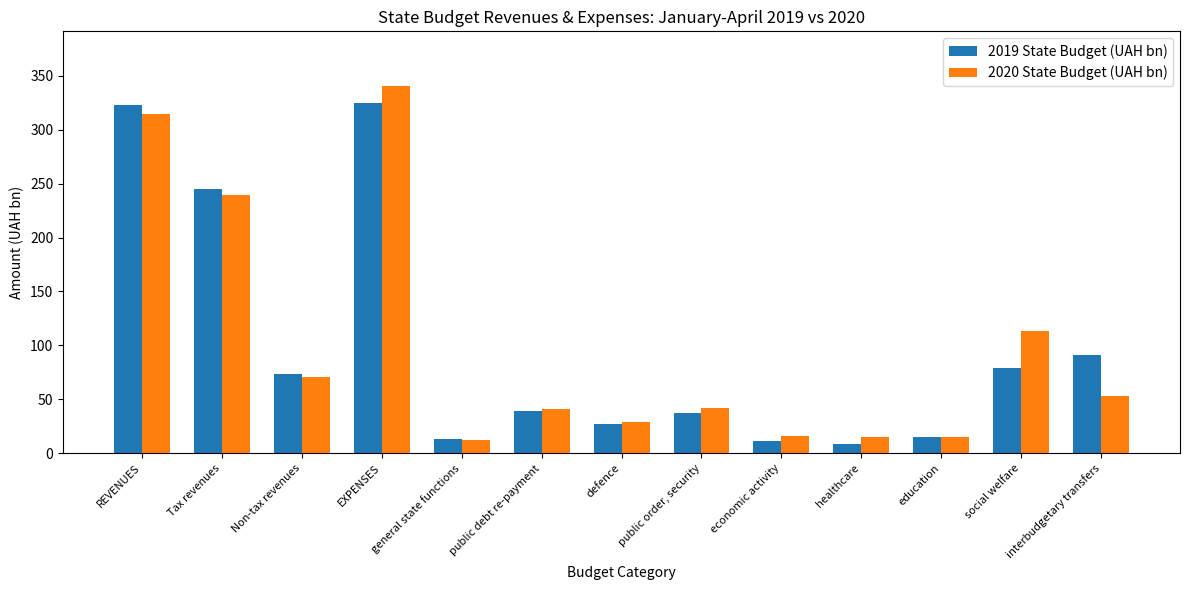

What is the approximate value of 2019 State Budget (UAH bn) at economic activity?

11.0